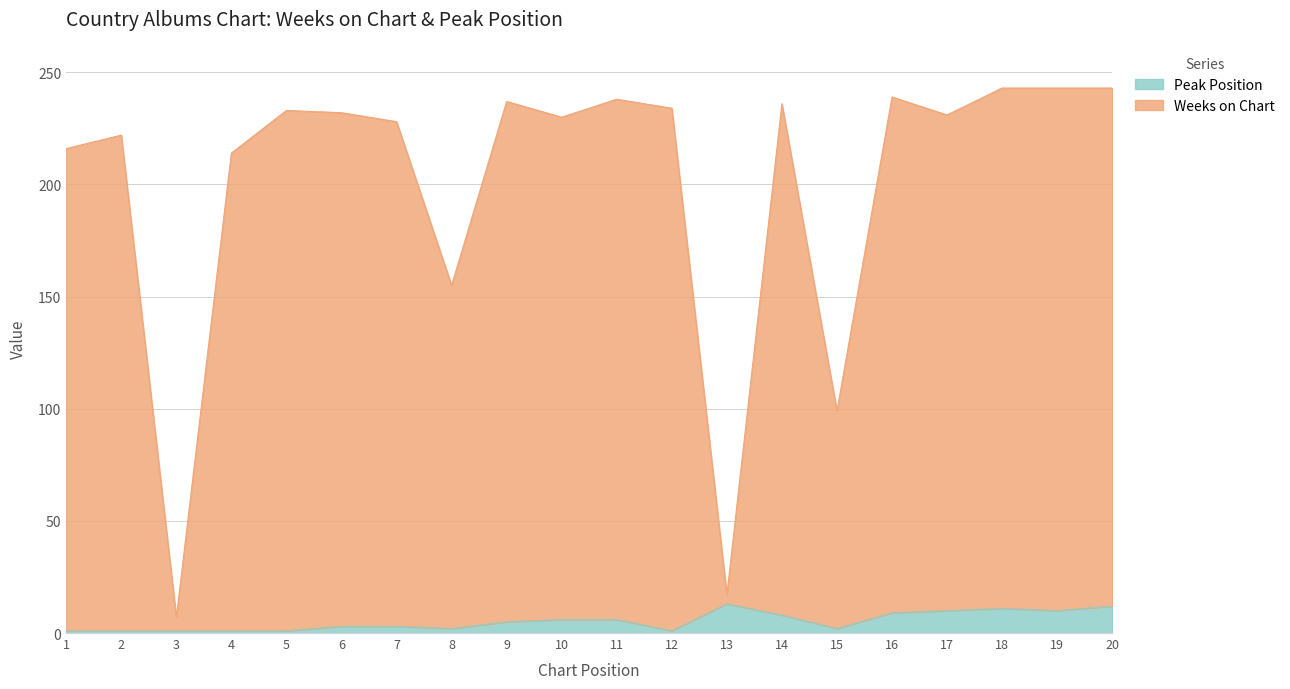

Which series has the largest total across all categories?

Weeks on Chart